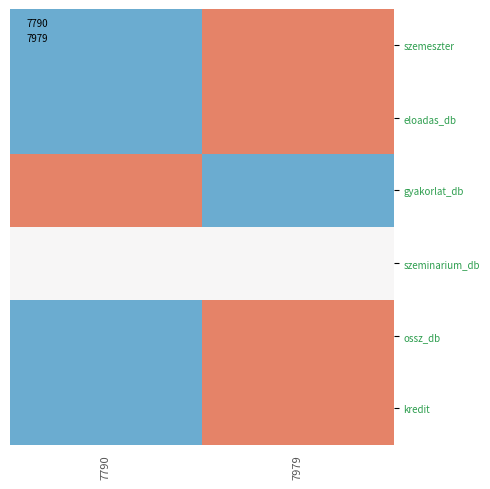

Rank the series by their maximum value, from highest to lowest.

eloadas_db, ossz_db, gyakorlat_db, szemeszter, kredit, szeminarium_db